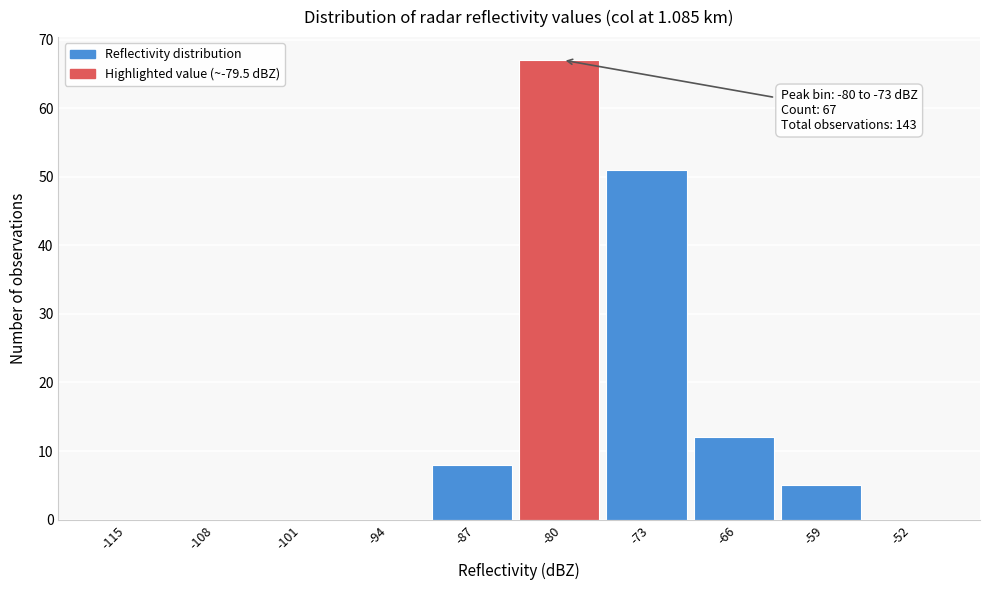

Reading left to right, what are all the values shown in this chart?

-115=0	-108=0	-101=0	-94=0	-87=8	-80=67	-73=51	-66=12	-59=5	-52=0